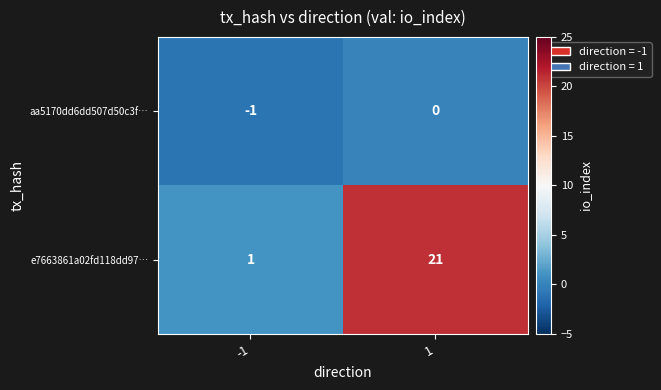

Which series has the widest spread of values?

e7663861a02fd118dd97…